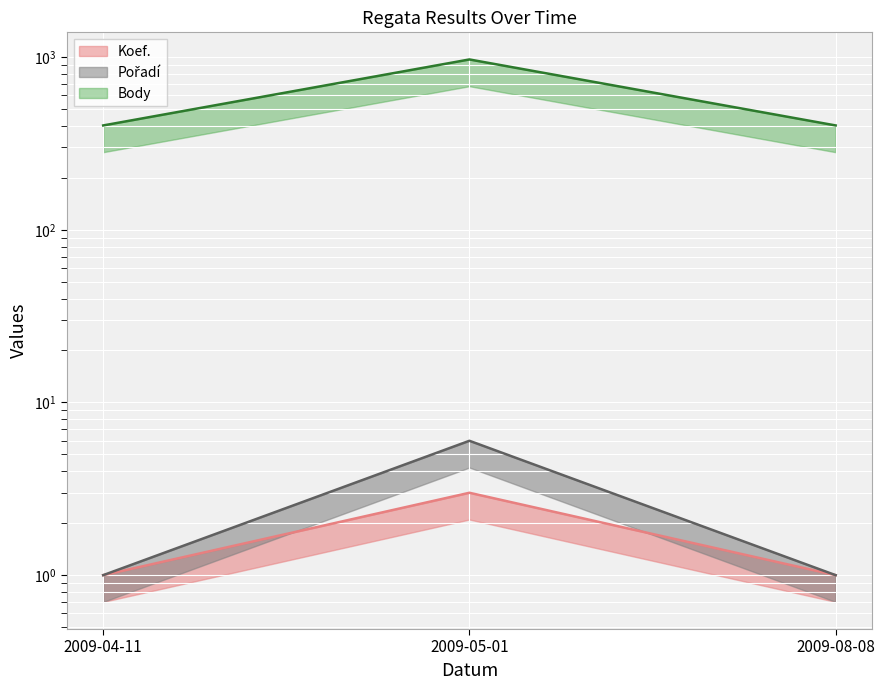

How many values in the Body series exceed 402?

1